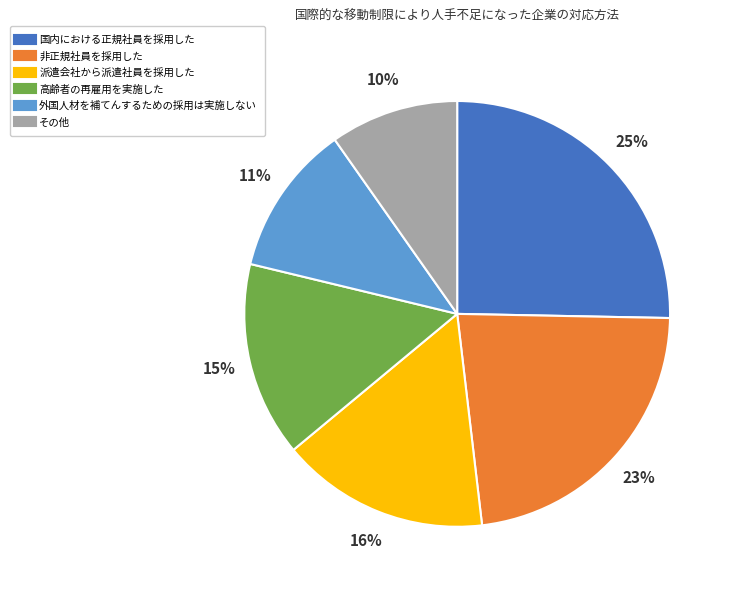

What is the largest slice in the pie chart?

国内における正規社員を採用した